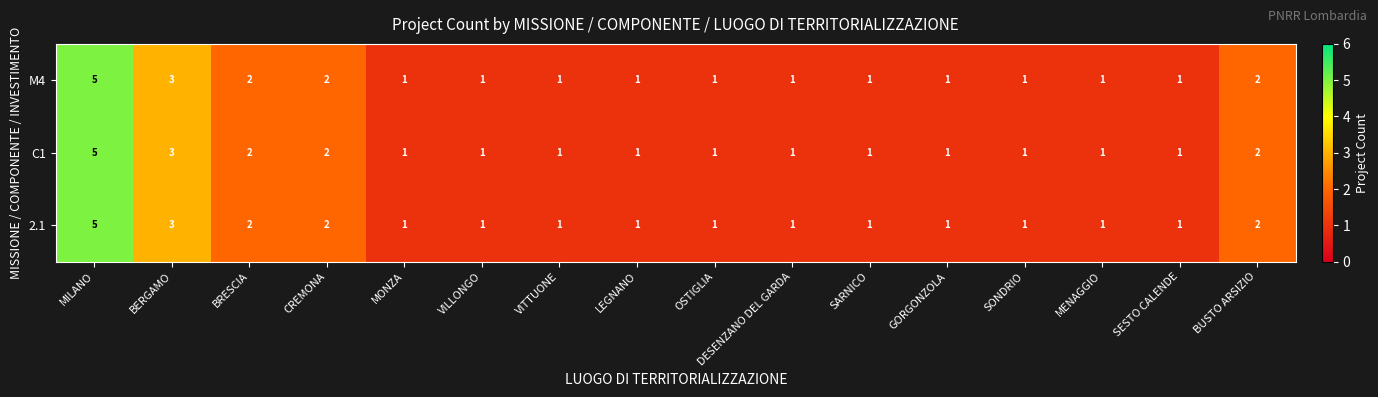

At which category is the sum across all series the highest?

MILANO